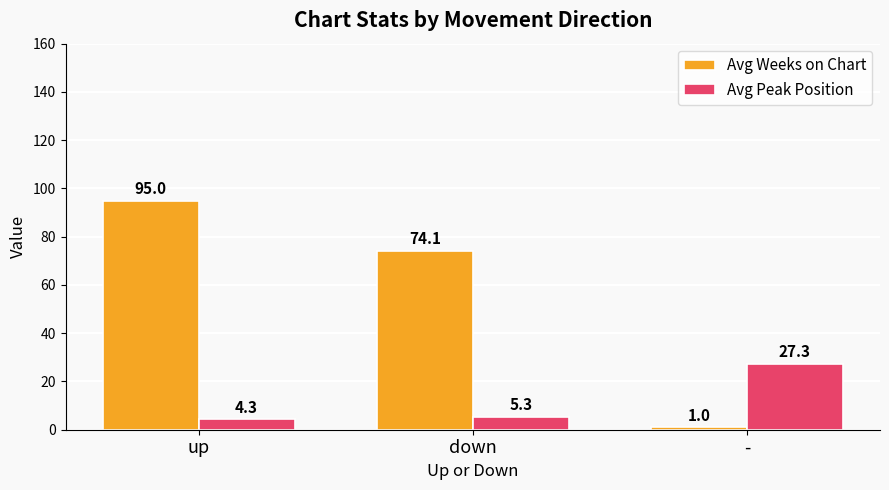

Count the Avg Weeks on Chart values in the range 1 to 95.

3